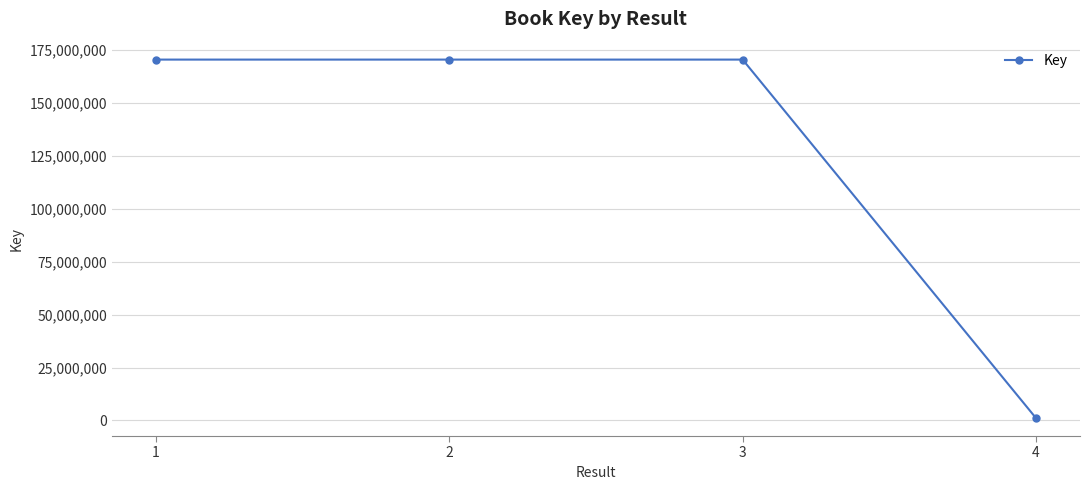

Where is the first local minimum?

2